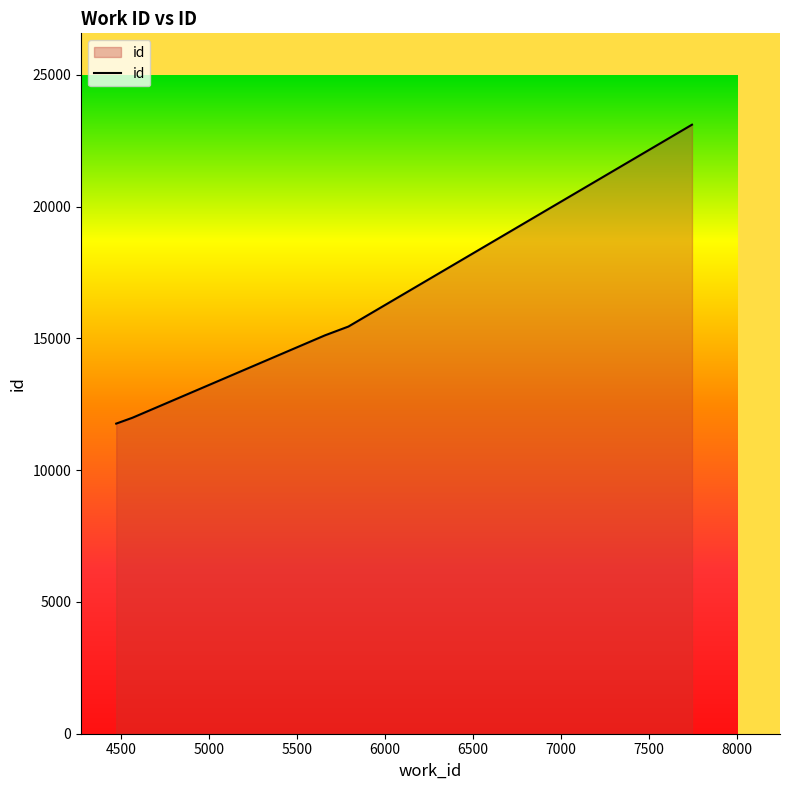

What is the greatest value displayed?

23105